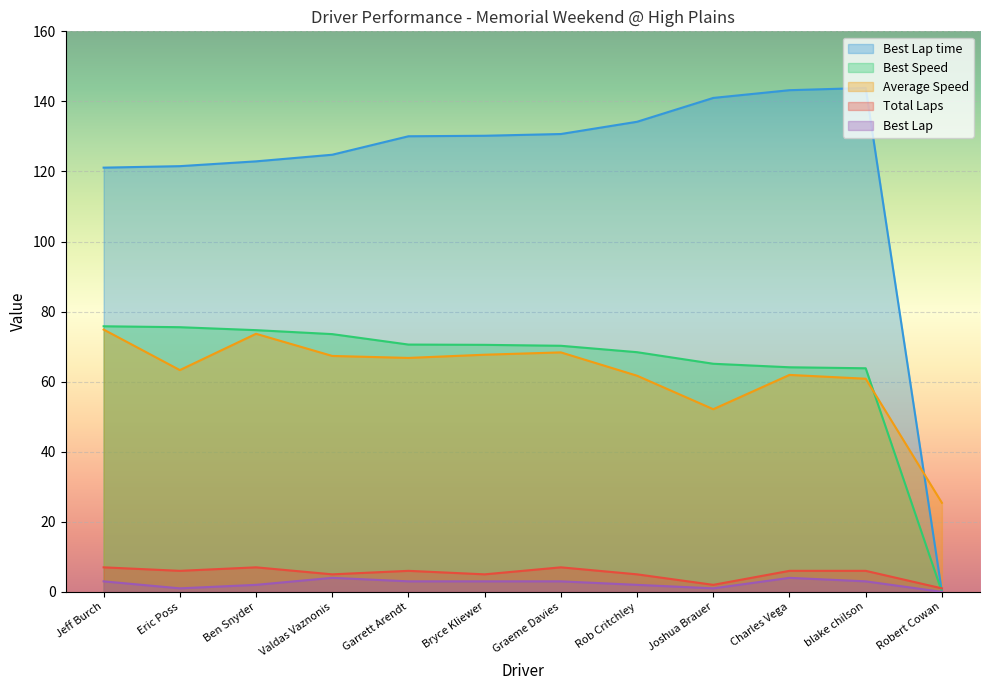

List the labels in order of Average Speed value, largest first.

Jeff Burch, Ben Snyder, Graeme Davies, Bryce Kliewer, Valdas Vaznonis, Garrett Arendt, Eric Poss, Charles Vega, Rob Critchley, blake chilson, Joshua Brauer, Robert Cowan